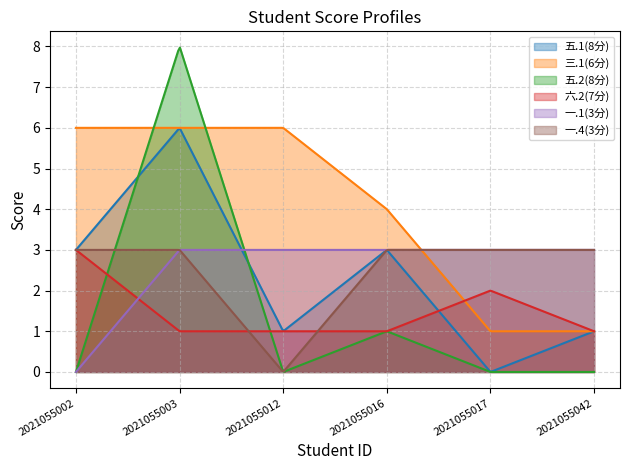

Which series has the widest spread of values?

五.2(8分)